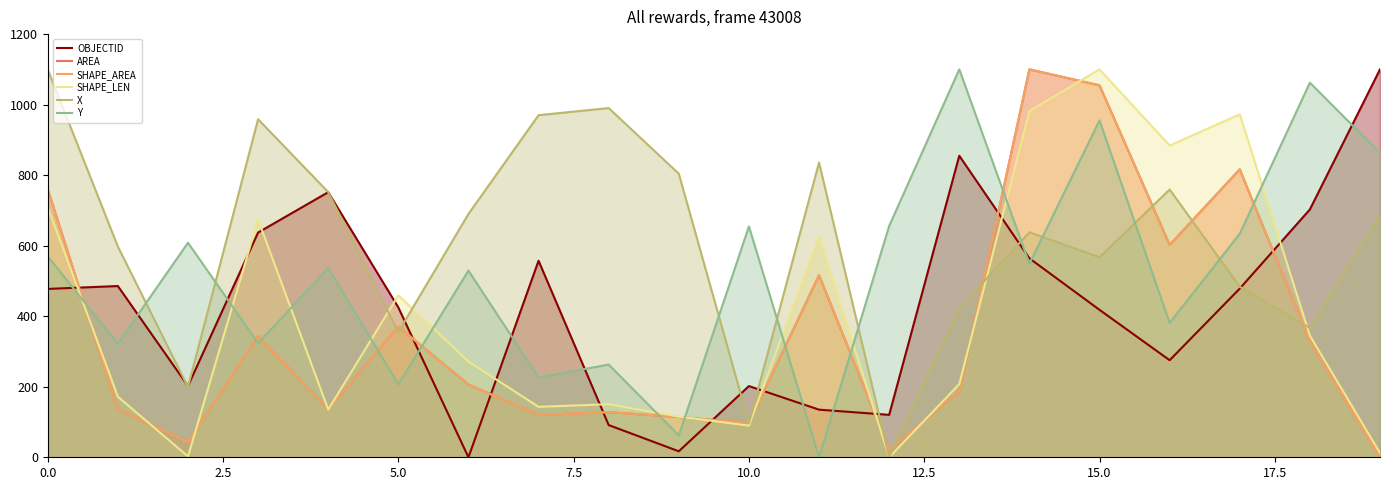

Is it true that Y equals 123.6 at 0.0?

False